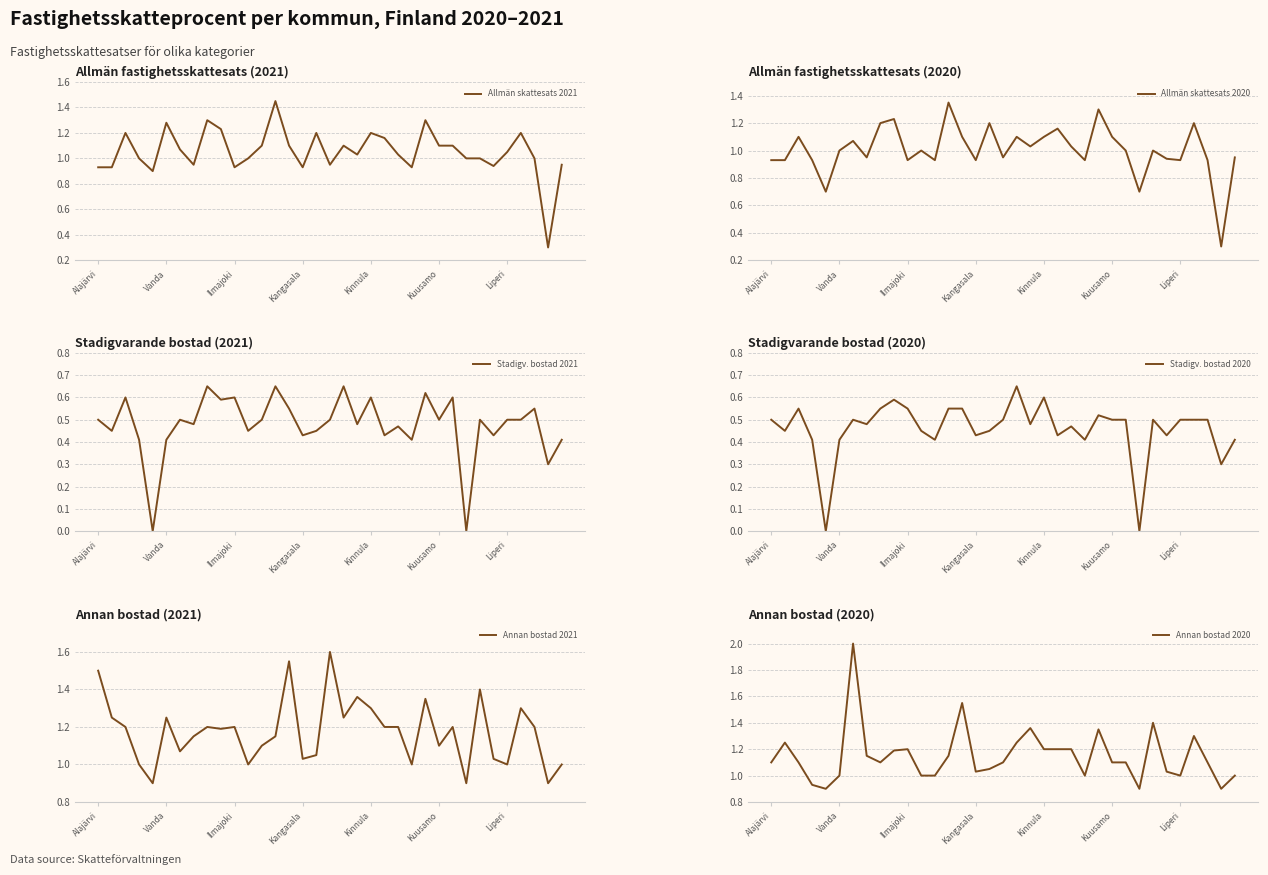

The value of Allmän skattesats 2021 at Kuusamo is 1.1. True or false?

True